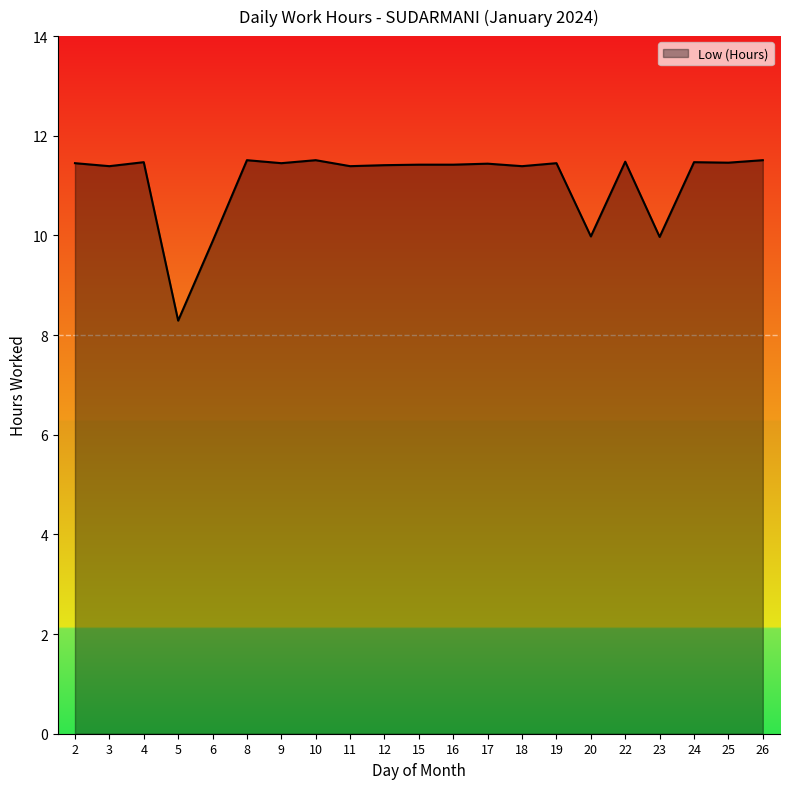

Is it true that the value at 12 is 16.5?

False